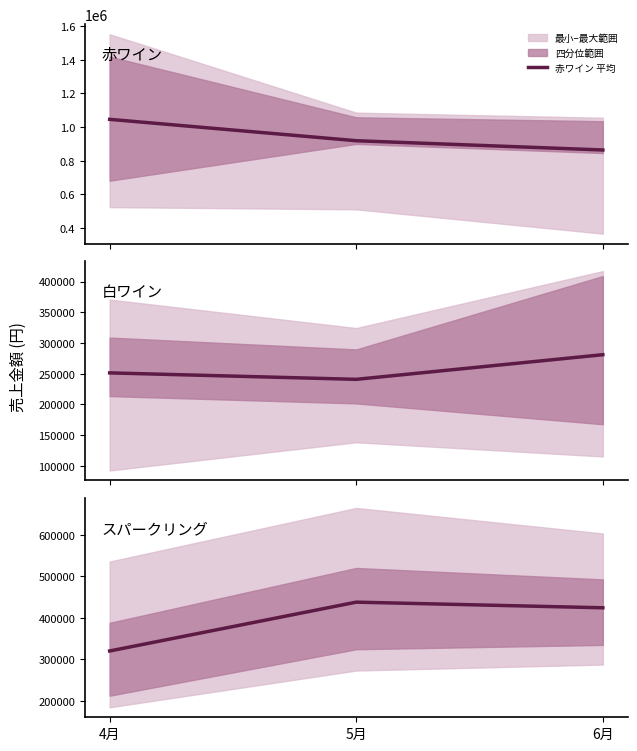

Which series has the largest total across all categories?

赤ワイン 平均